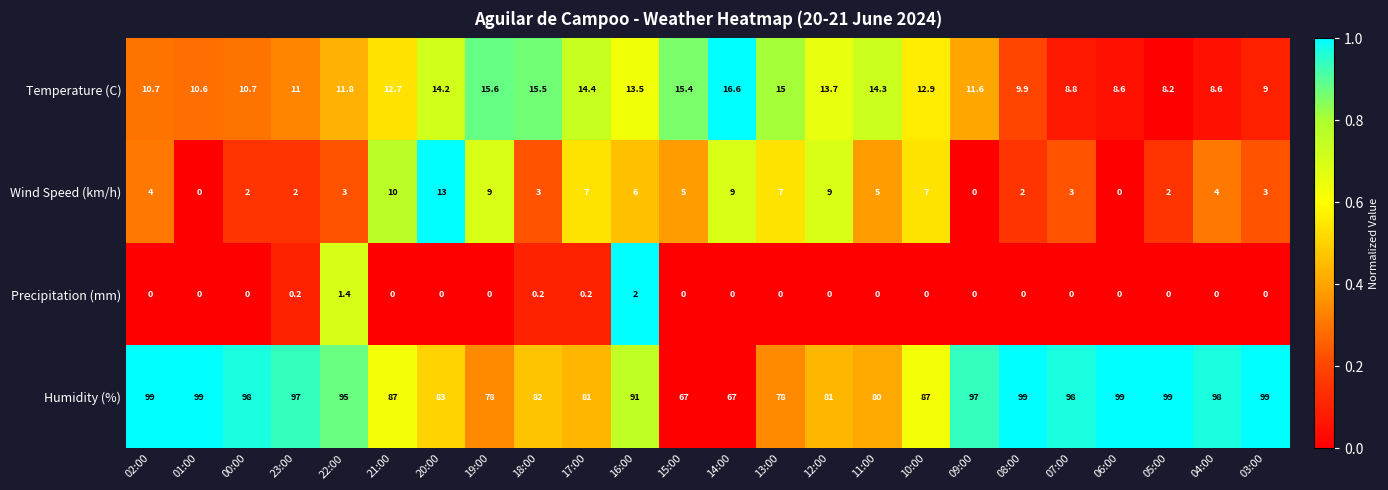

List the series in order of their peak value, highest first.

Humidity (%), Temperature (C), Wind Speed (km/h), Precipitation (mm)